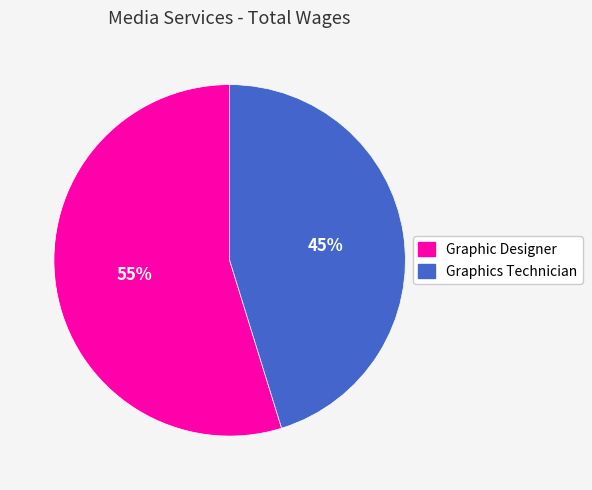

How many slices are in this pie chart?

2